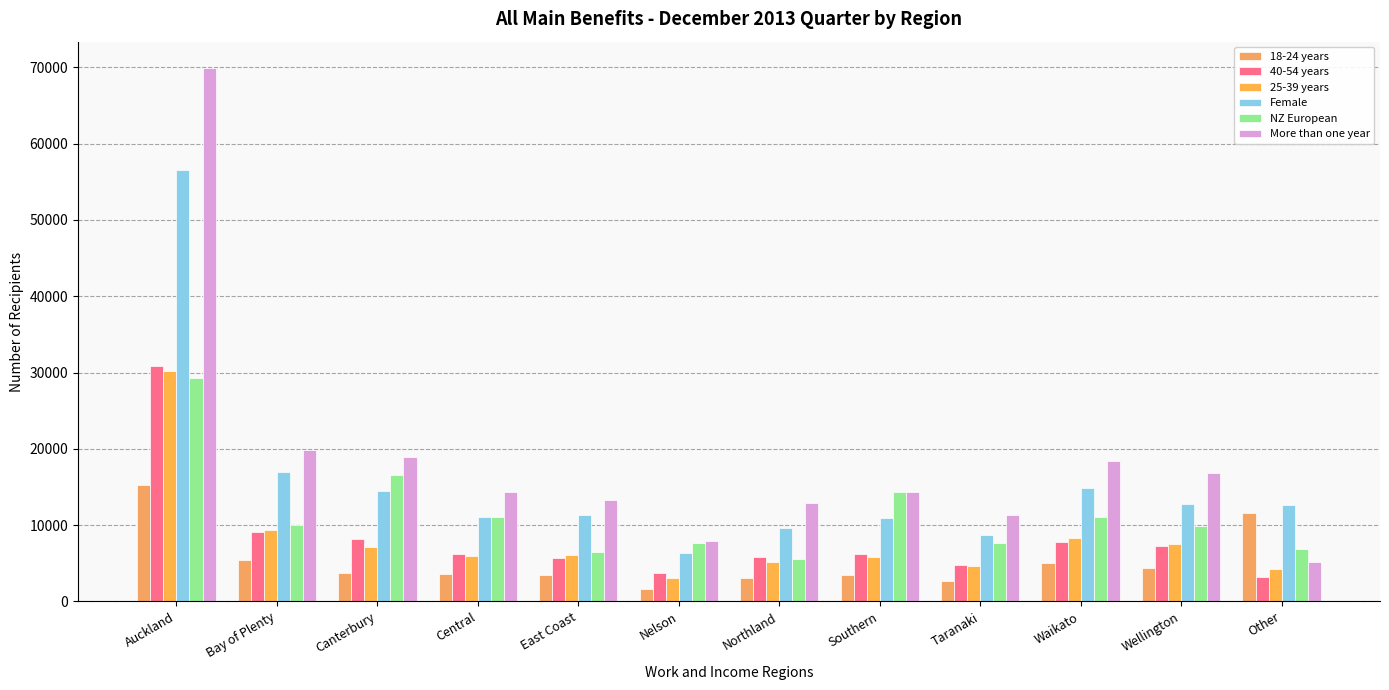

What is the difference between the 25-39 years values at Waikato and Wellington?

856